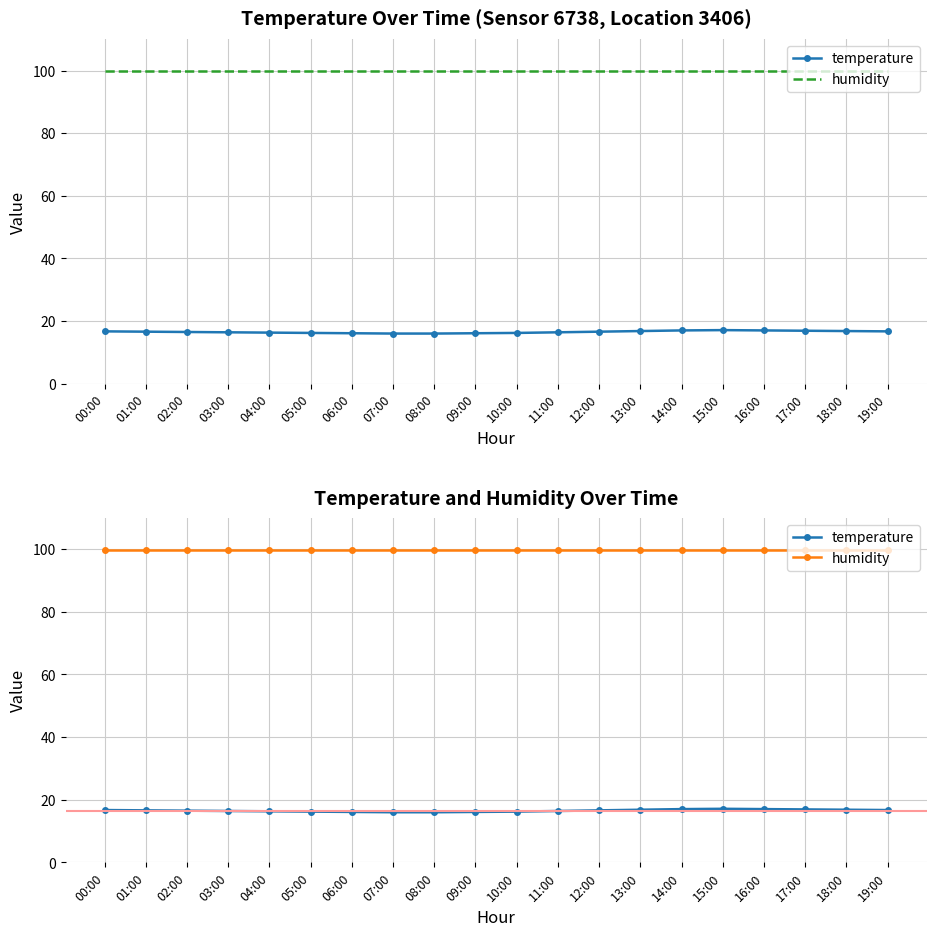

What is the highest value of the temperature series?

17.1